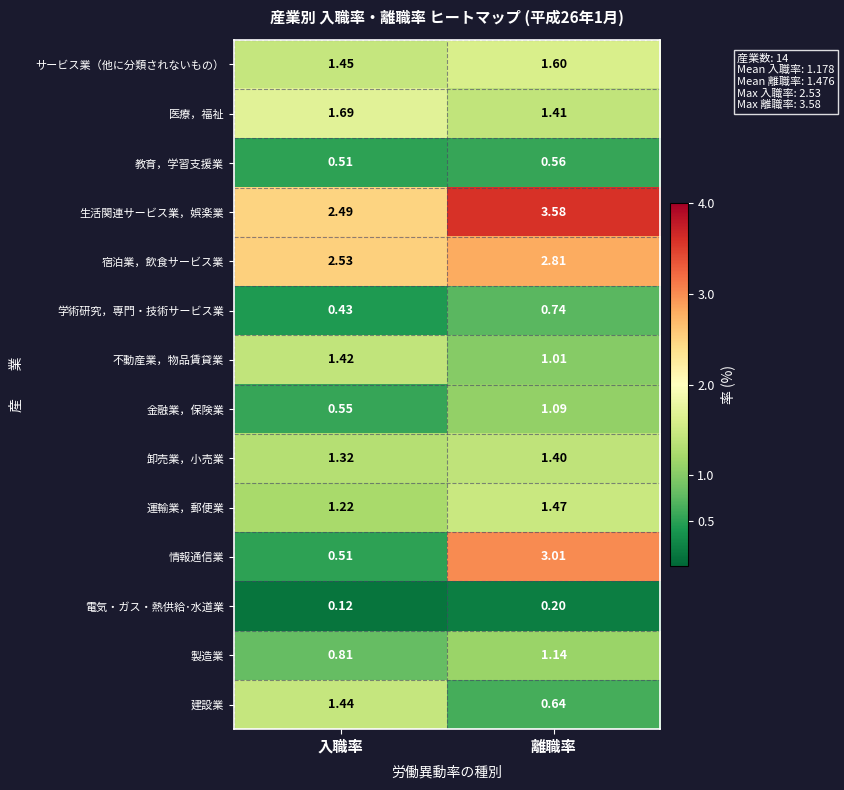

Which category has the highest value across all series?

離職率